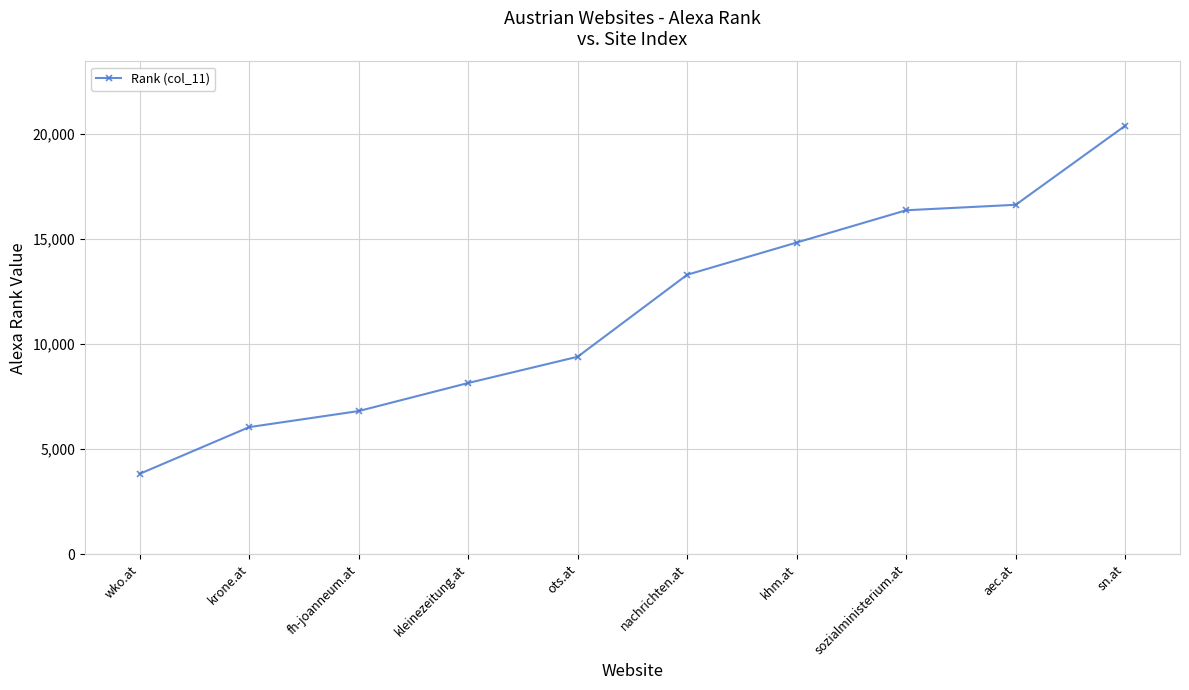

What is the value of the 2nd point from the left?

6041